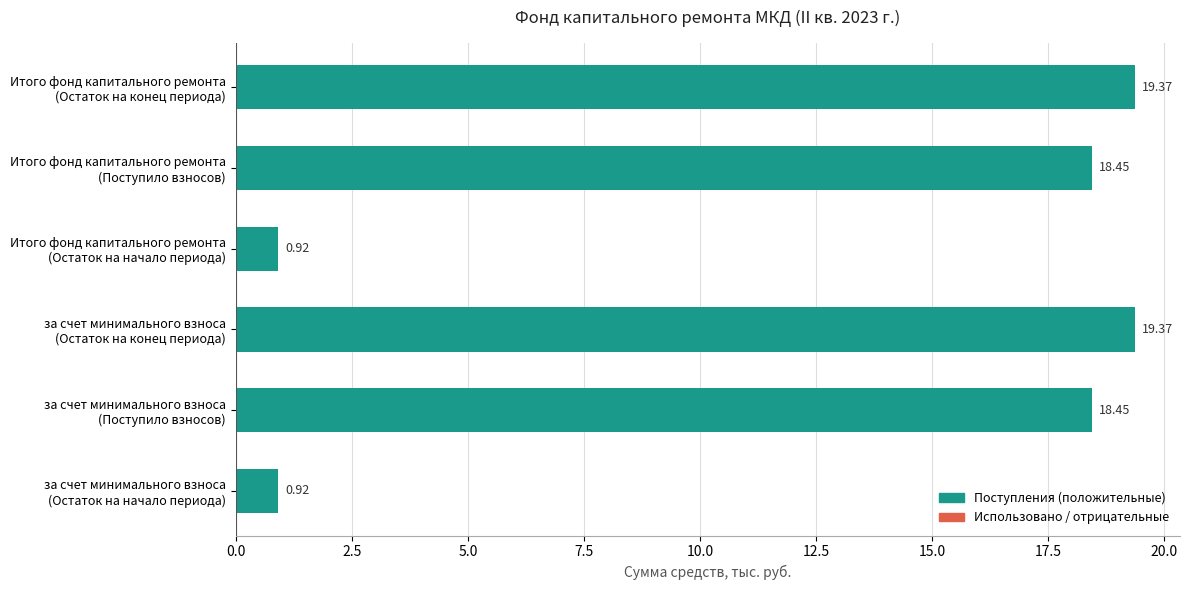

What is the difference between the second highest and second lowest values?

18.4